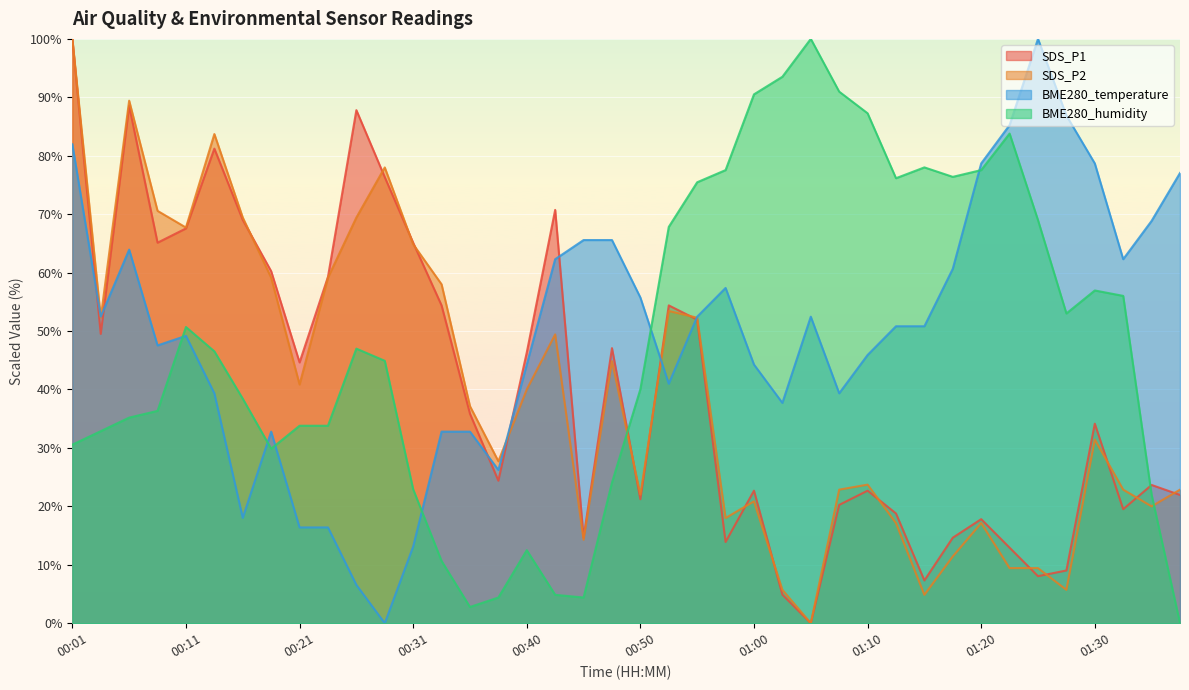

What is the value of the BME280_humidity point at the 37th from the left?

56.9